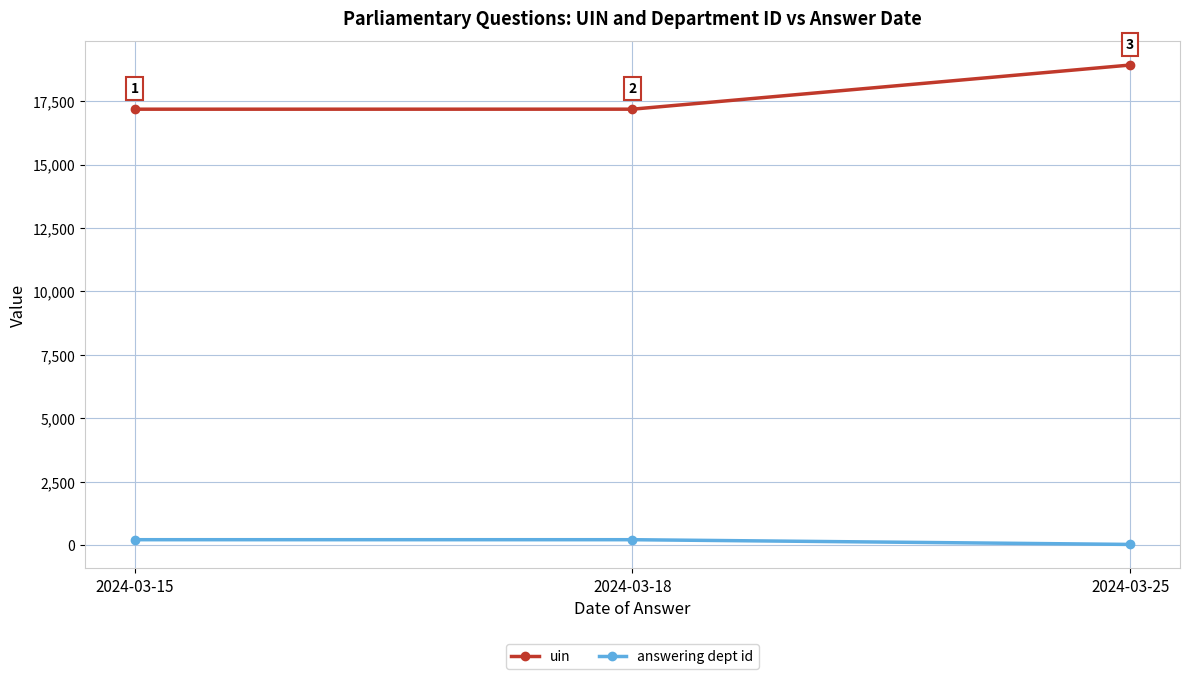

True or false: uin has a value of 17183 at 2024-03-18.

True